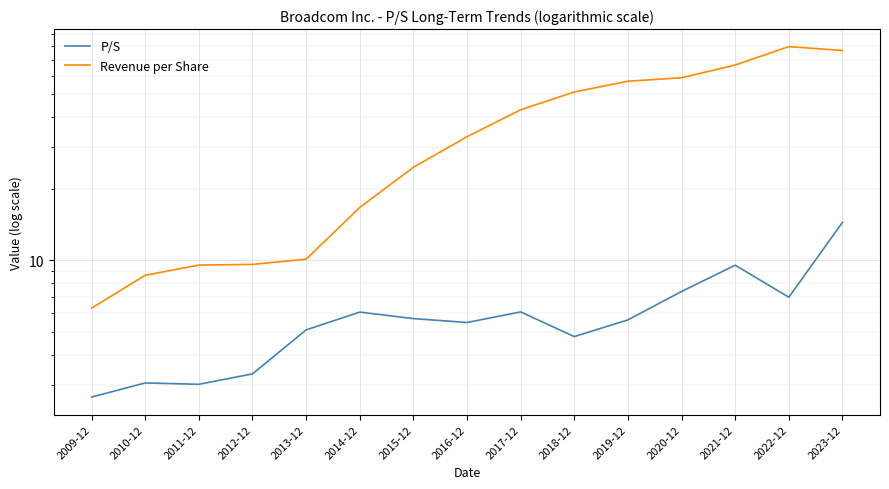

How many lines are shown in the chart?

2